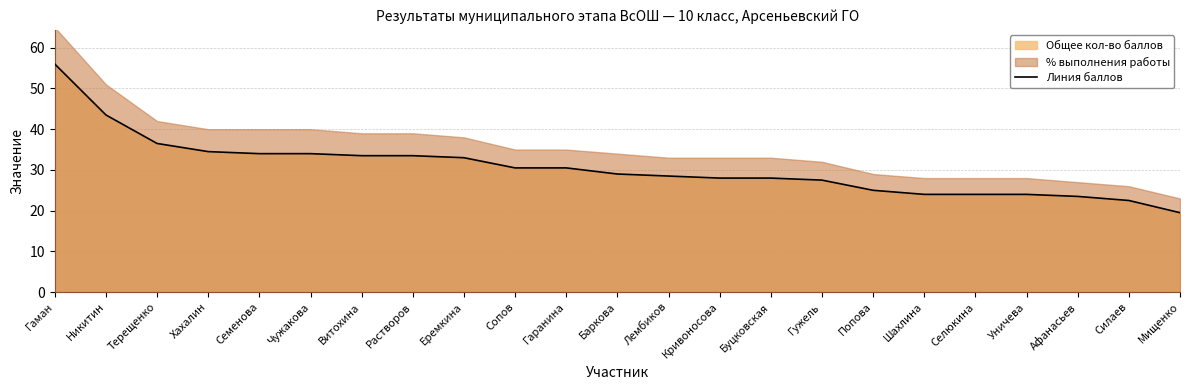

What is the smallest value displayed?

19.5